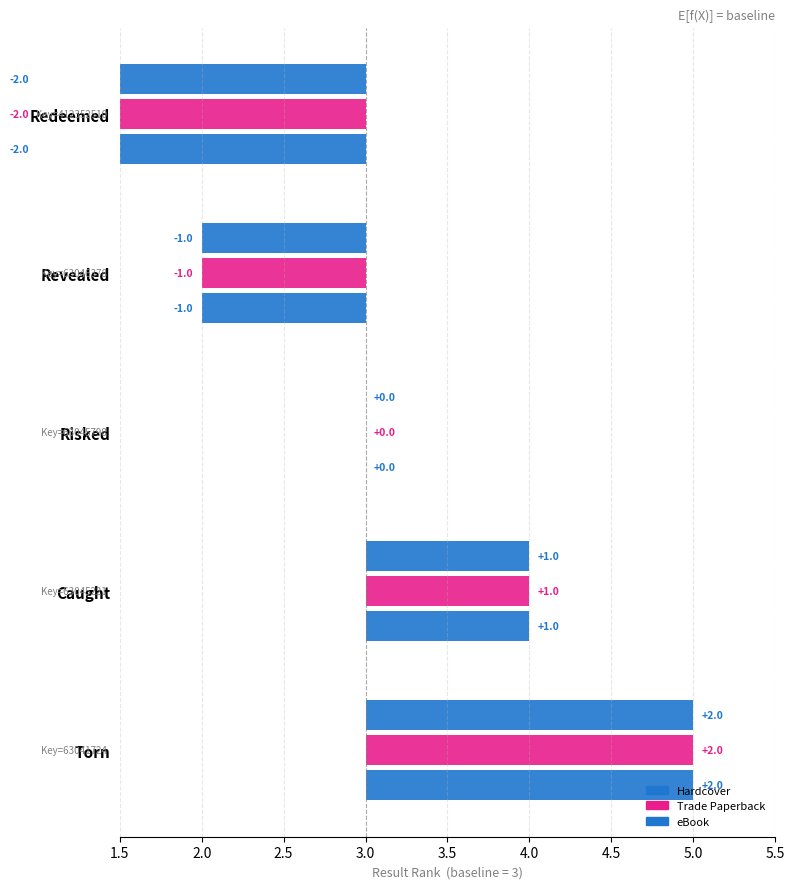

The value of eBook at Redeemed is -2. True or false?

True